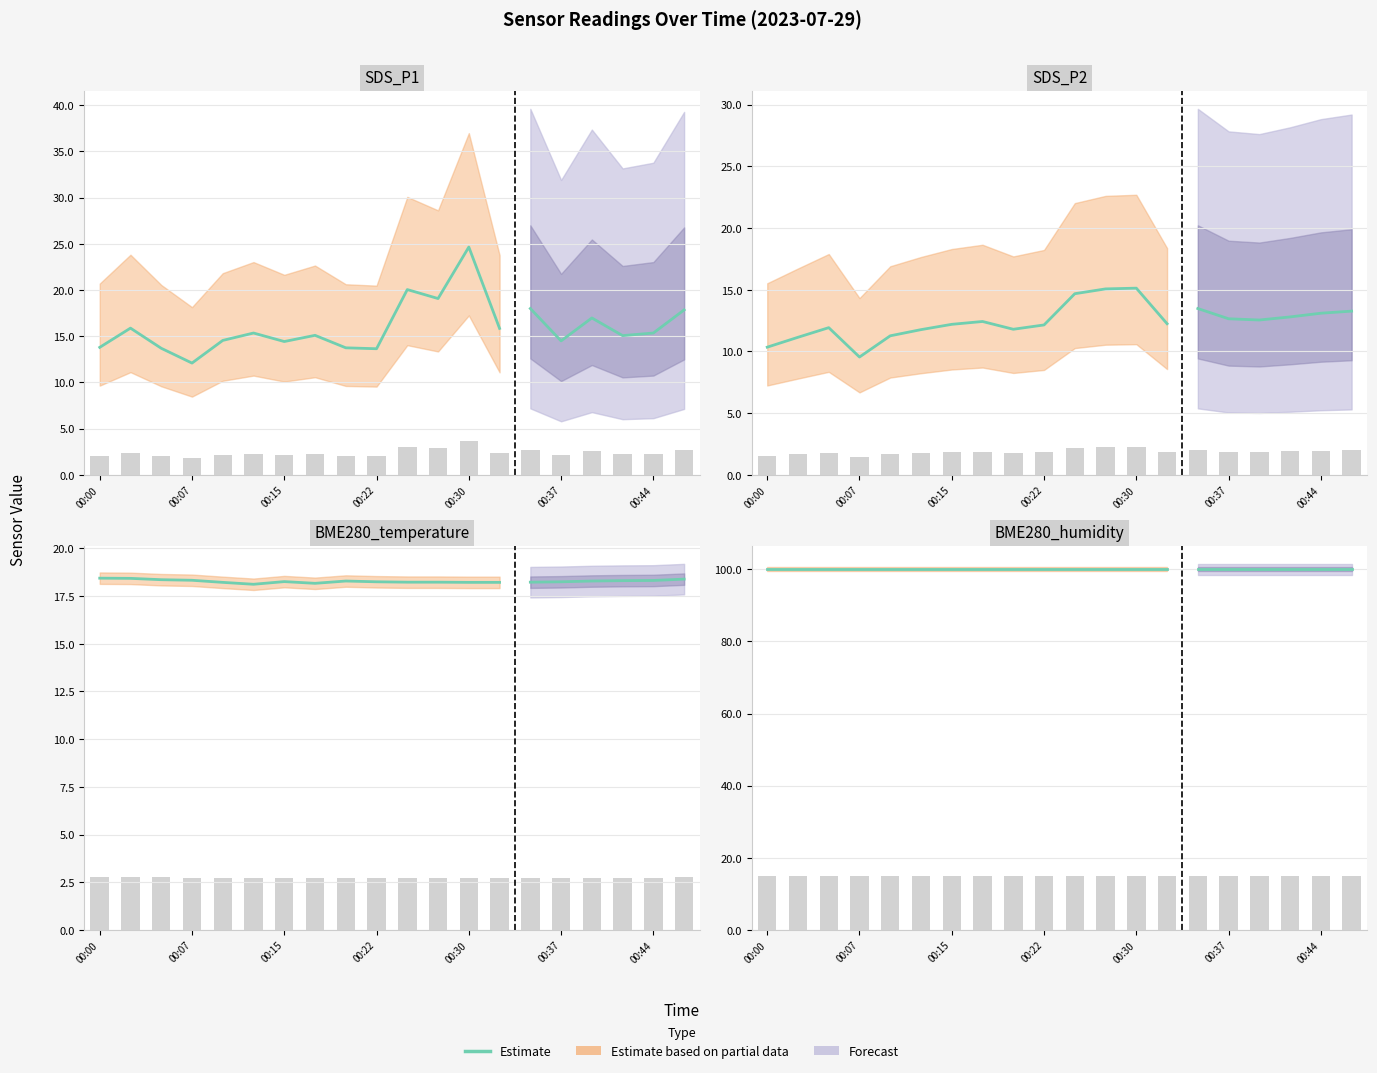

What value does the BME280_temperature series have at 00:44?

2.7